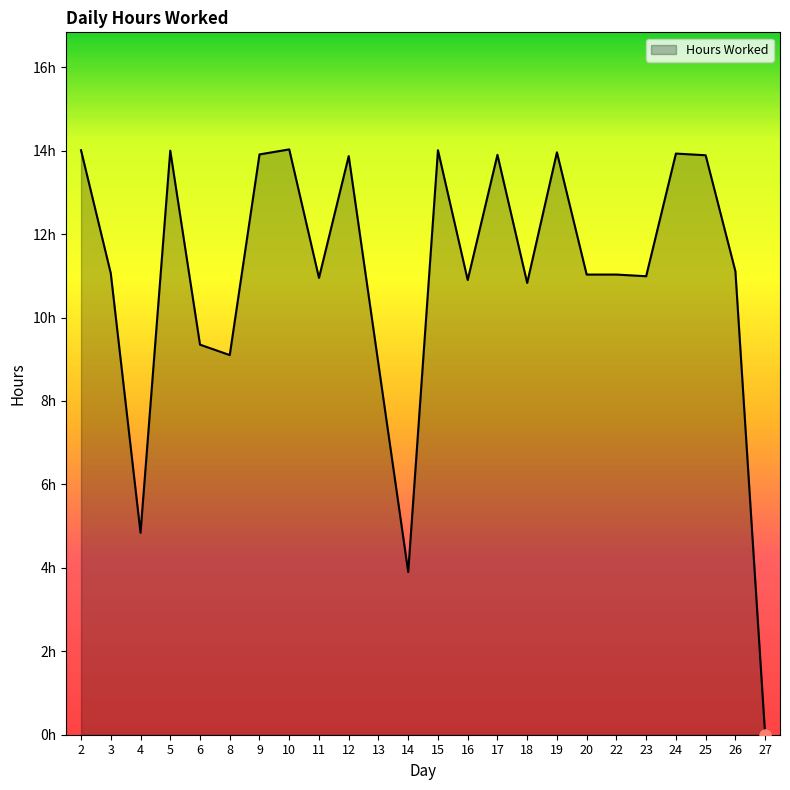

Does the chart display data point markers on the line(s)?

No